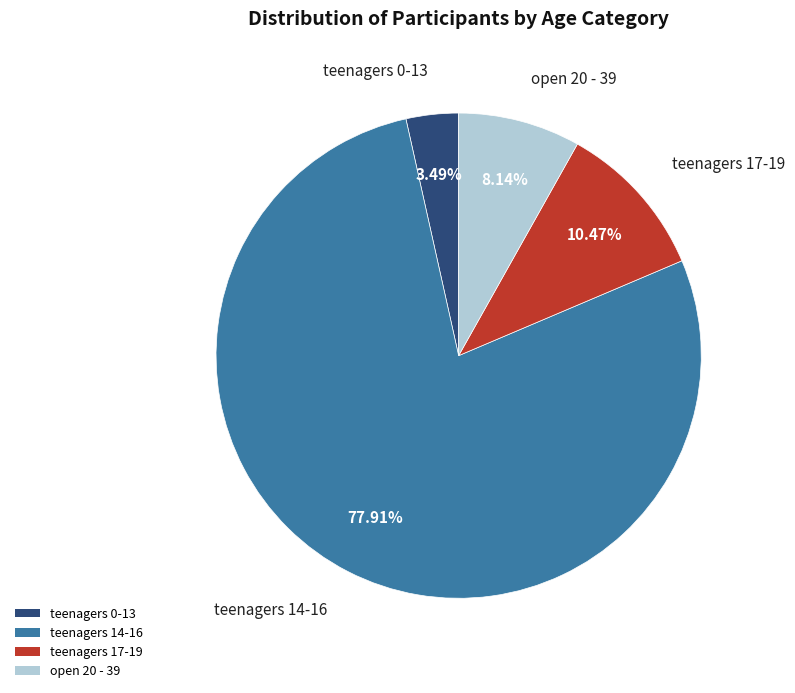

To the nearest percent, what is the combined percentage of teenagers 14-16 and teenagers 0-13?

81%